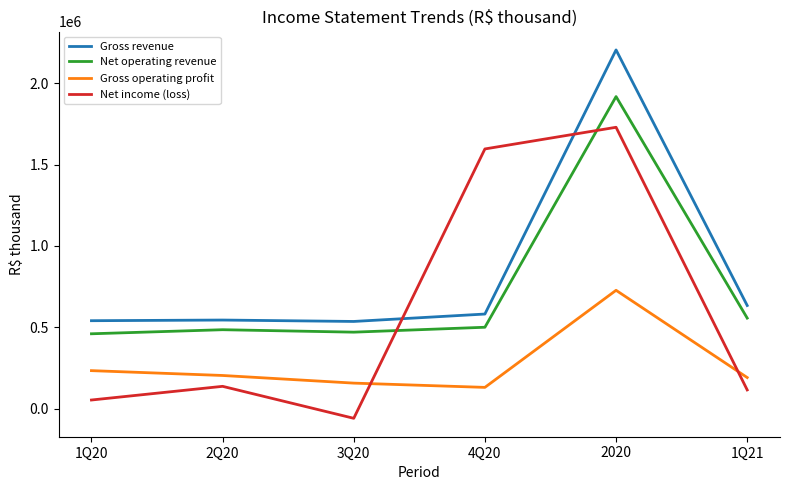

The value of Gross revenue at 2020 is 1357783. True or false?

False